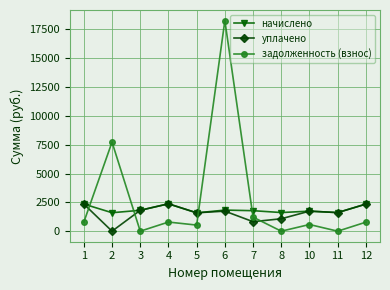

Which series has the widest spread of values?

задолженность (взнос)